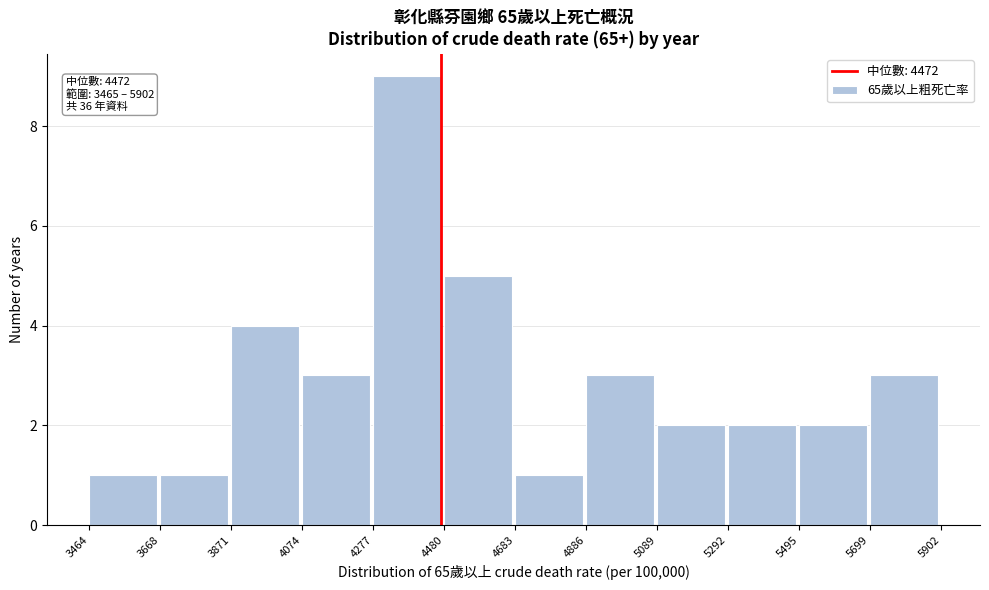

Which range on the x-axis has the tallest bar?

4277 to 4480